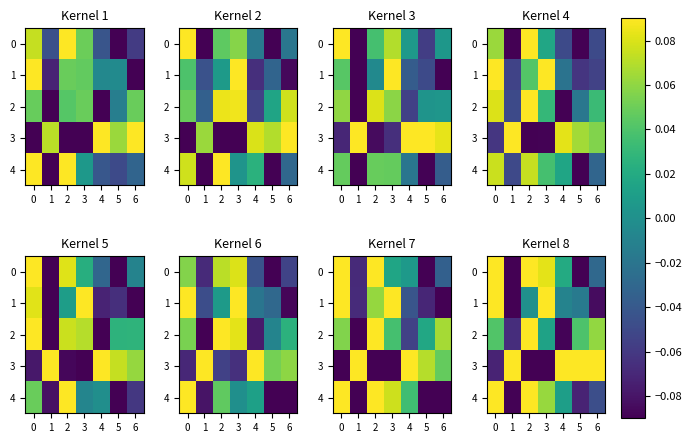

The value of 2 at 6 is 0.1. True or false?

True